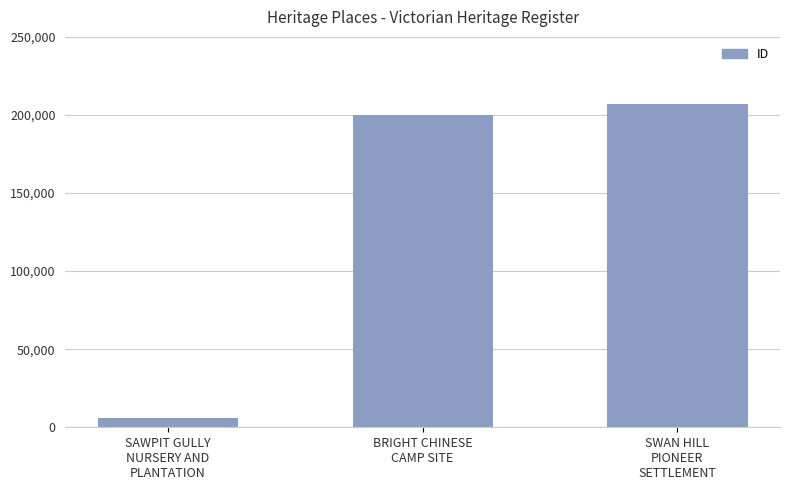

How many series are shown in this chart?

1